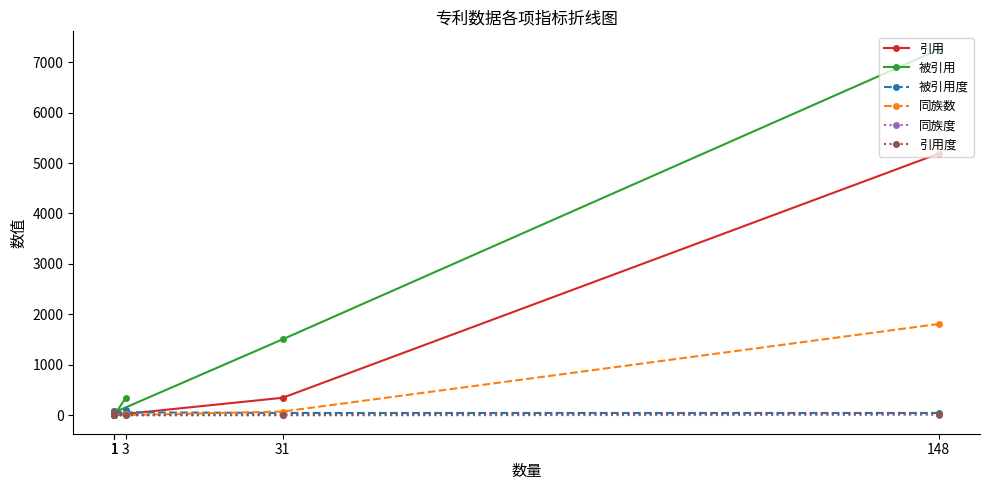

How many interior local peaks does the 同族度 series have?

1